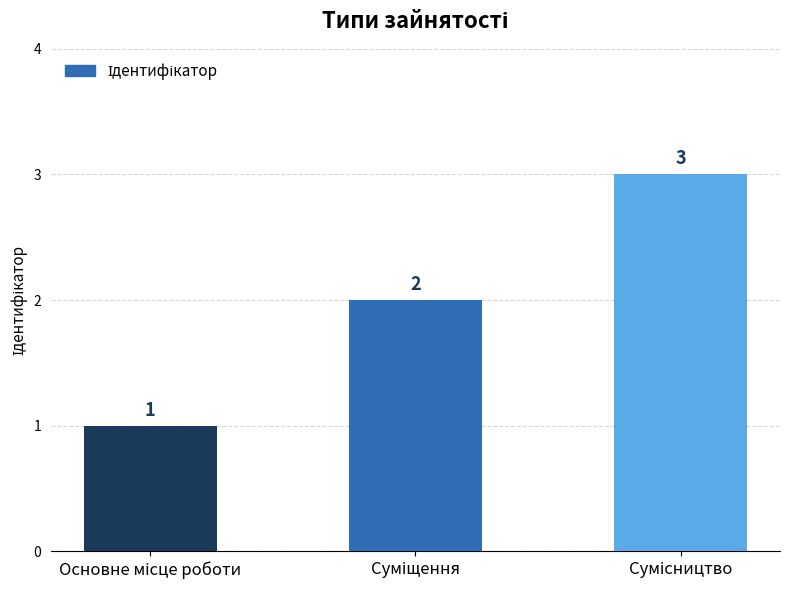

What is the greatest value displayed?

3